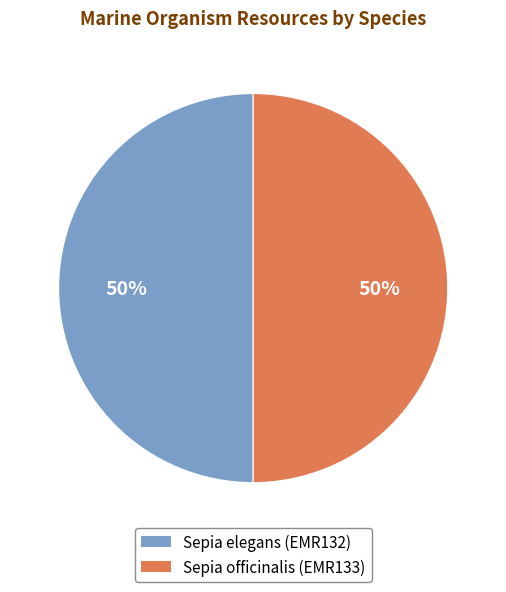

Do Sepia elegans (EMR132) and Sepia officinalis (EMR133) together represent more than half of the pie?

Yes